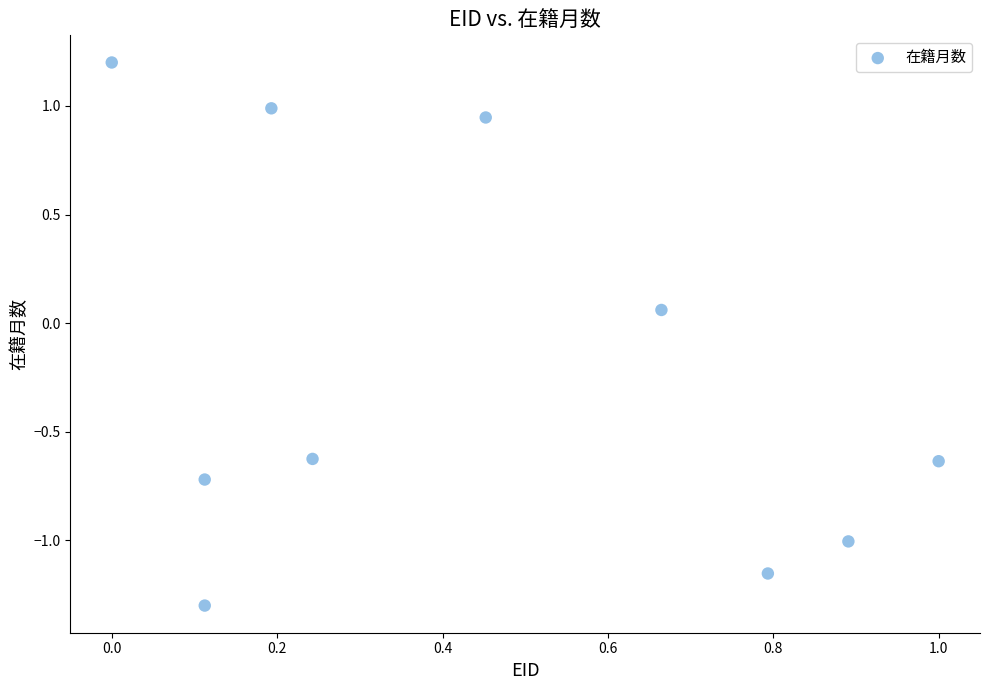

What is the range of X values (max minus min)?

1.0